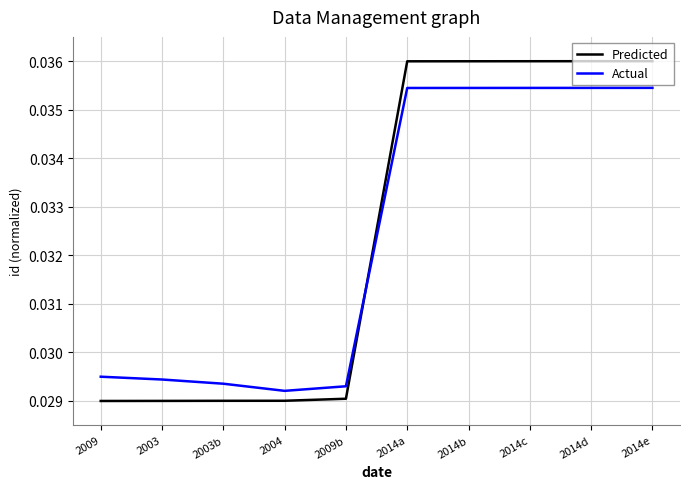

What are all the series names shown in the legend?

Predicted, Actual